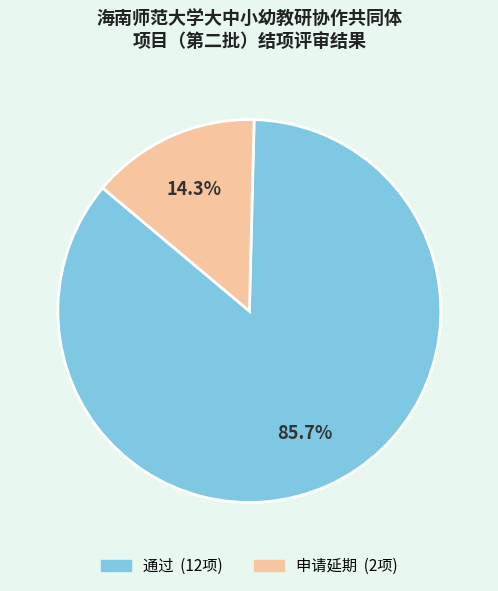

Count the number of slices in the pie.

2